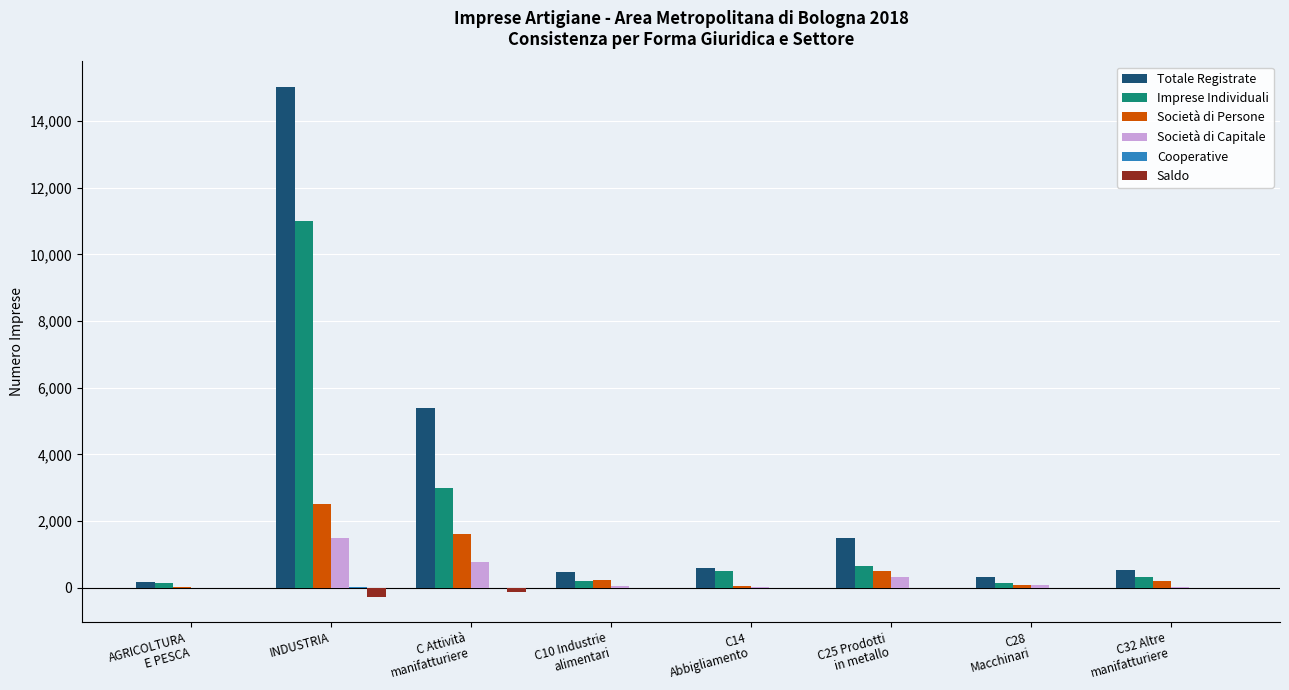

Which category has the highest value across all series?

INDUSTRIA